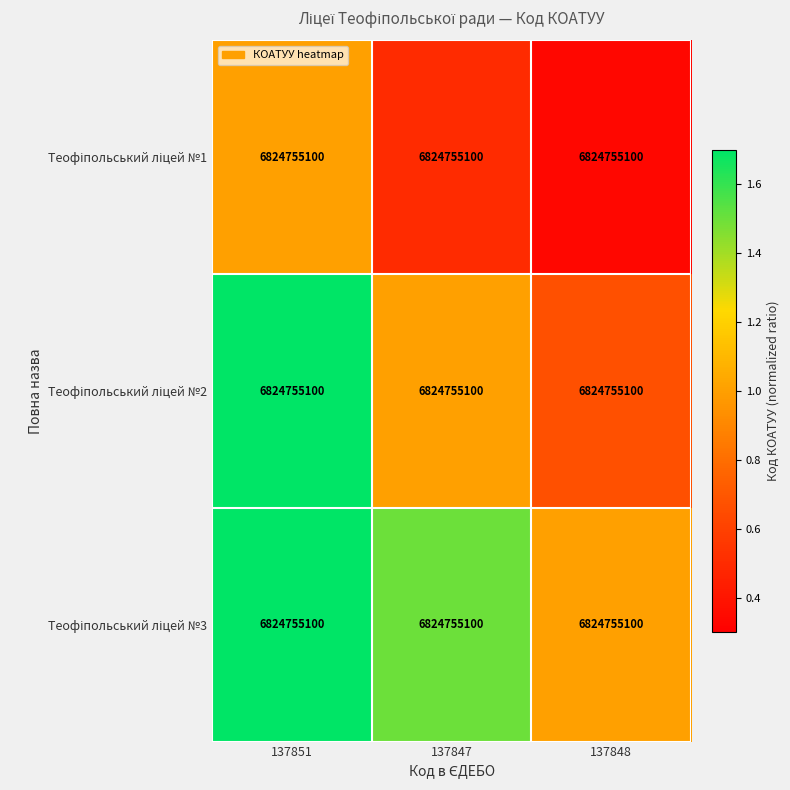

The value of Теофіпольський ліцей №2 at 137851 is 3.0. True or false?

False